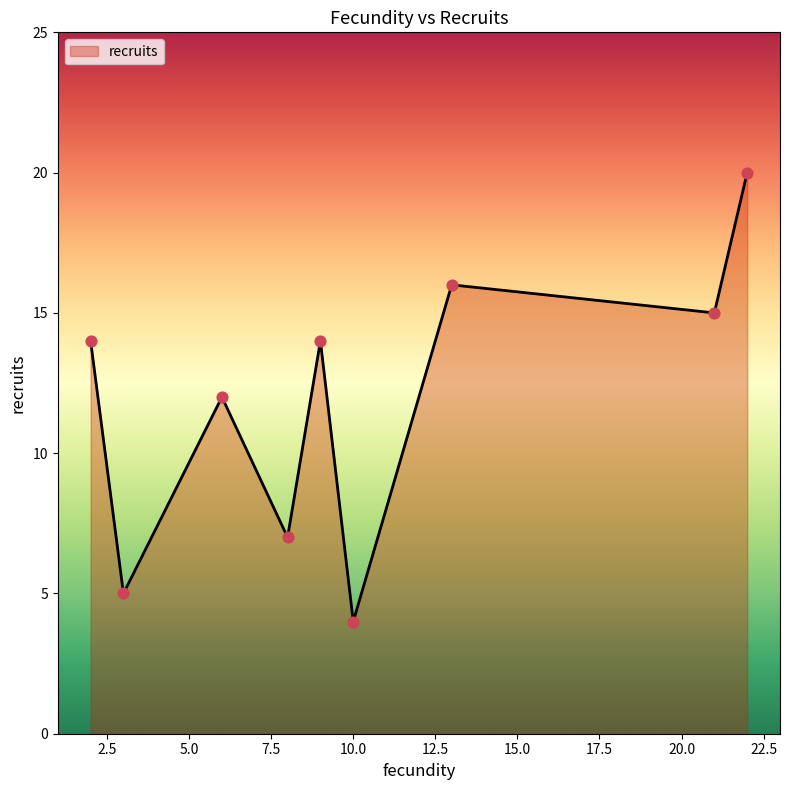

What is the greatest value displayed?

20